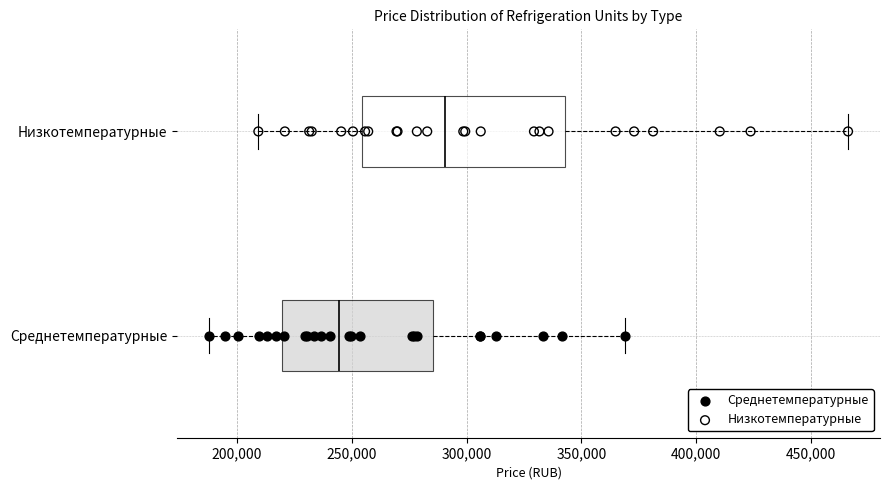

Reading bottom to top, read every box against the x-axis: the position of its median line, the range the box covers, and the ends of its whiskers. The values are not printed on the chart, so give them approximately, as read against the axis.

Среднетемпературные: median 245000, box 220000 to 285000, whiskers 190000 to 370000
Низкотемпературные: median 290000, box 255000 to 345000, whiskers 210000 to 465000